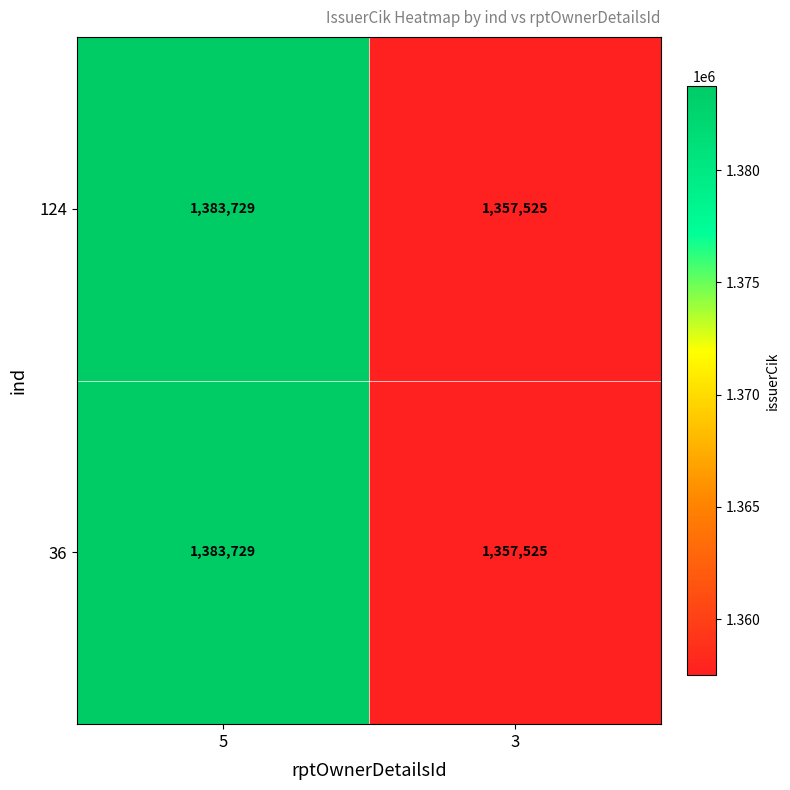

At which category is the sum across all series the highest?

5